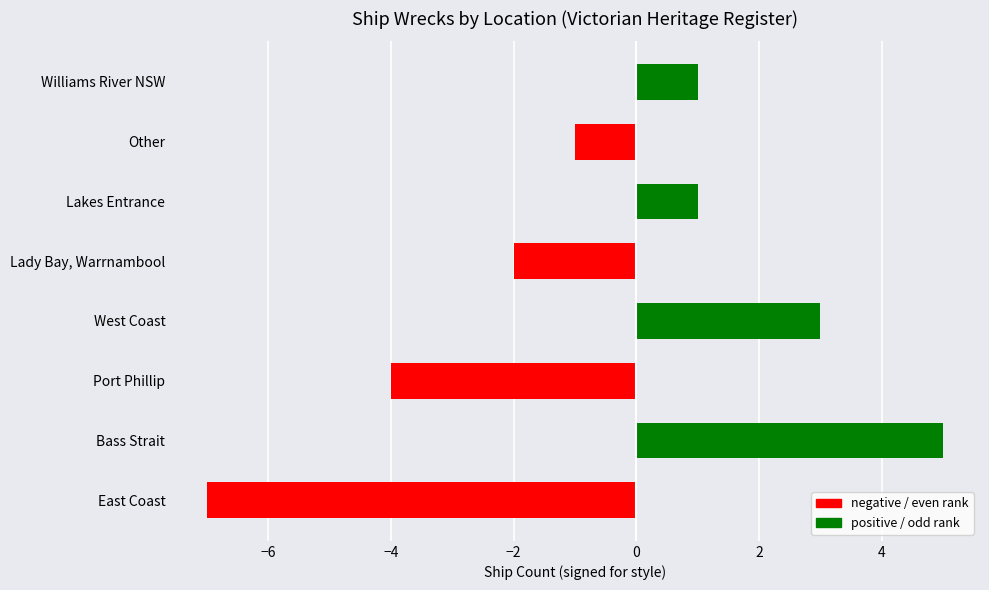

What is the maximum value shown in the chart?

5